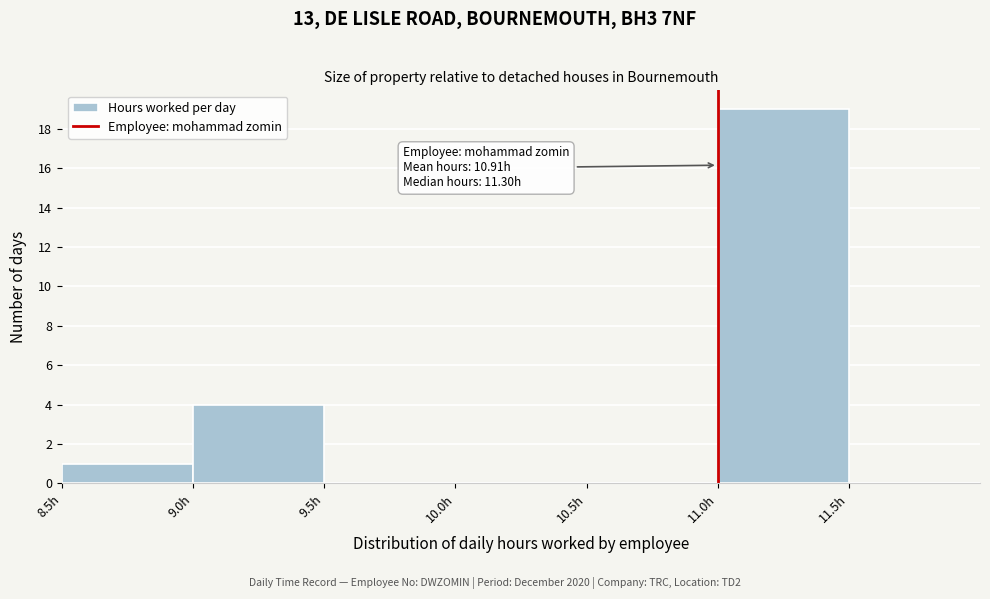

Which range on the x-axis has the tallest bar?

11.0 to 11.5